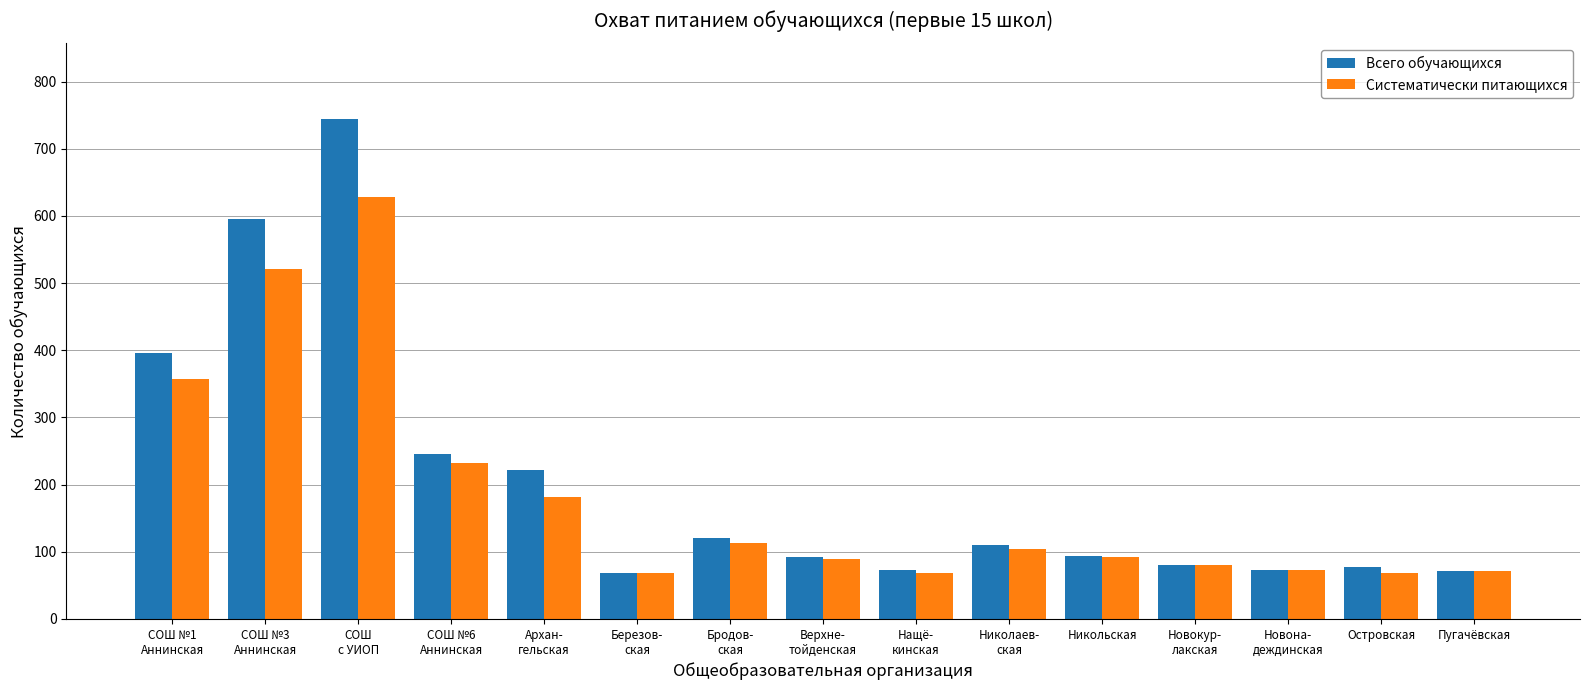

Is it true that Систематически питающихся equals 126 at Новона-
деждинская?

False